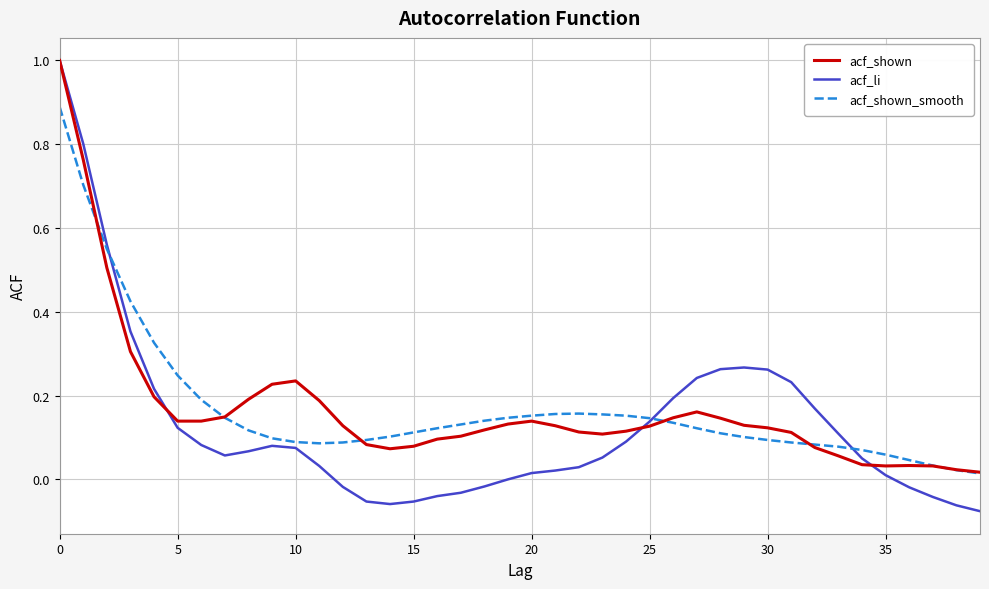

Which series has the widest spread of values?

acf_li